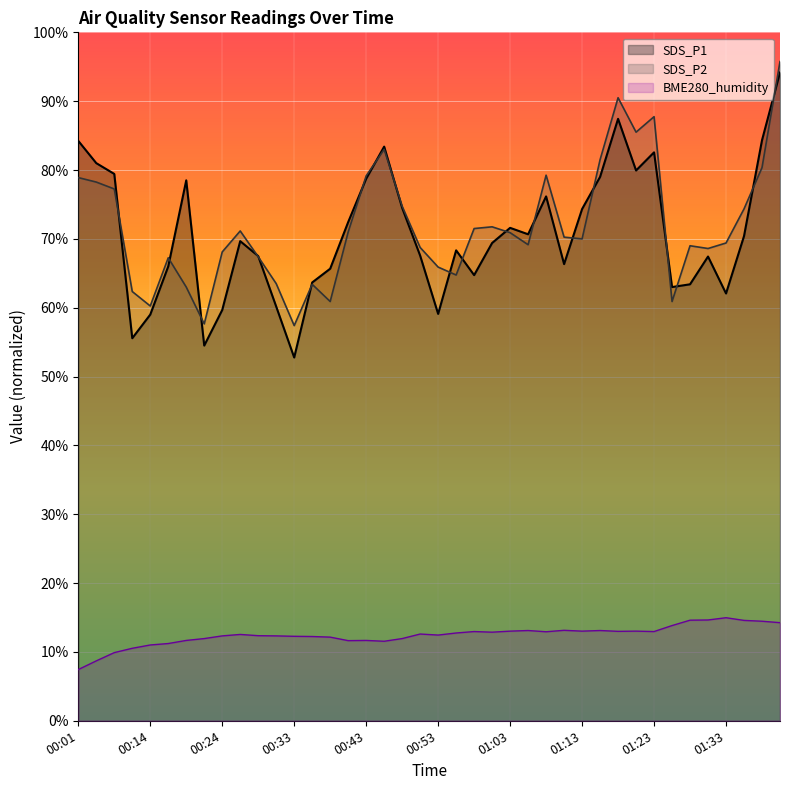

What is the average value of the BME280_humidity series?

12.4